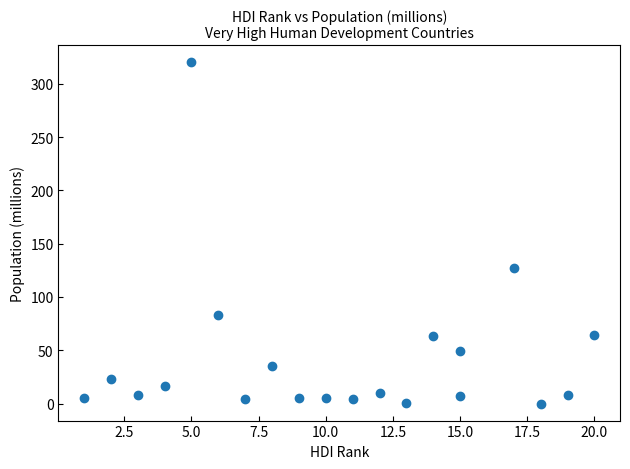

What Y value in the scatter plot is closest to 160?

127.1